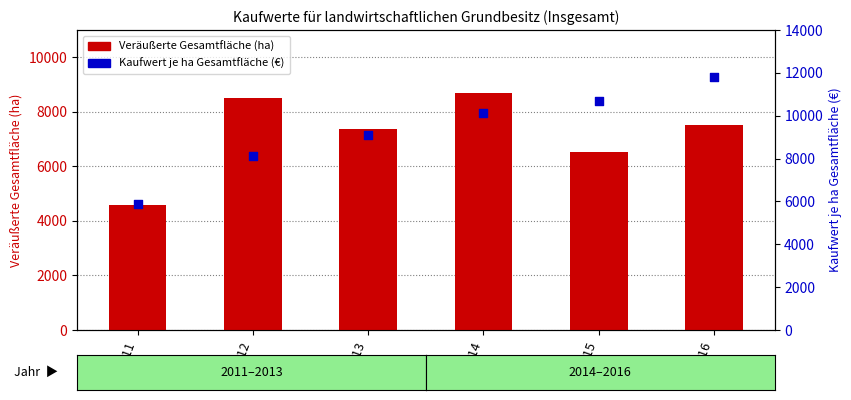

Is the value of Veräußerte Gesamtfläche (ha) at 2016 greater than the value of Kaufwert je ha Gesamtfläche (€) at 2015?

No